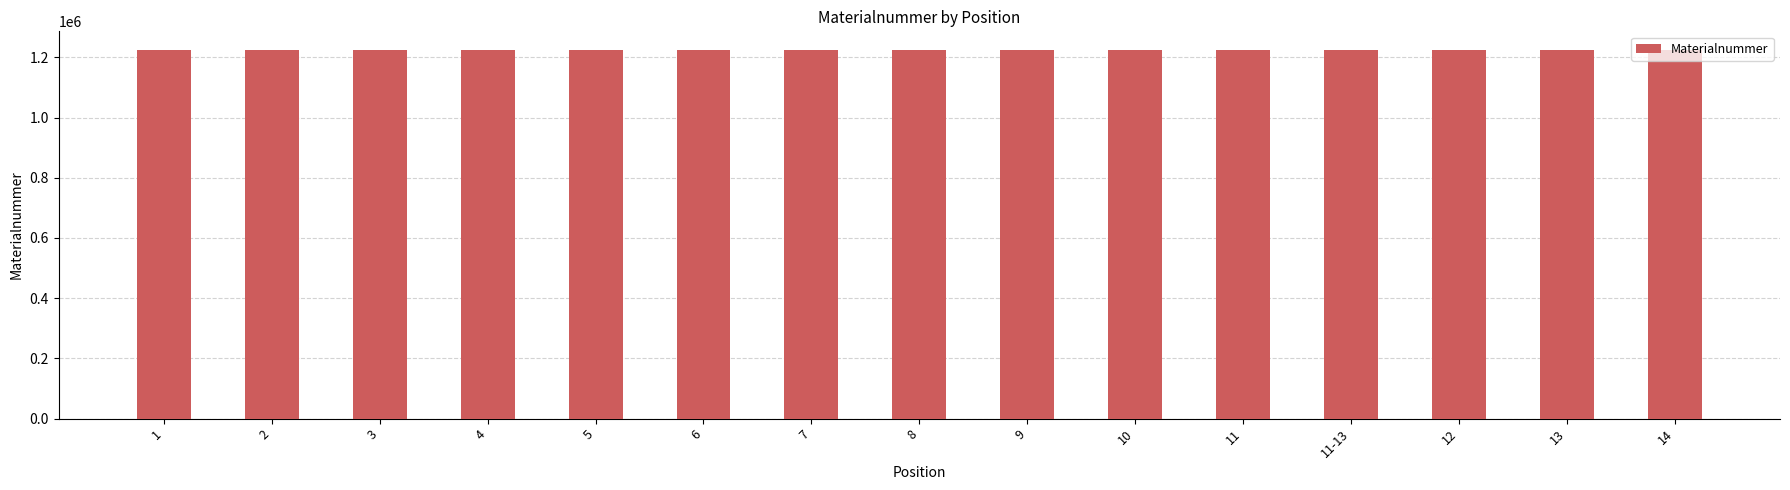

What is the smallest value displayed?

1223500